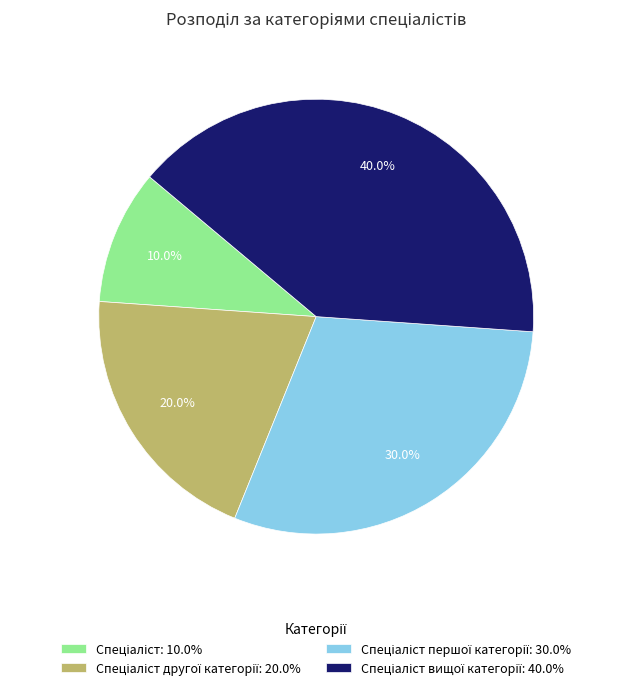

Is there a majority slice in this chart?

No